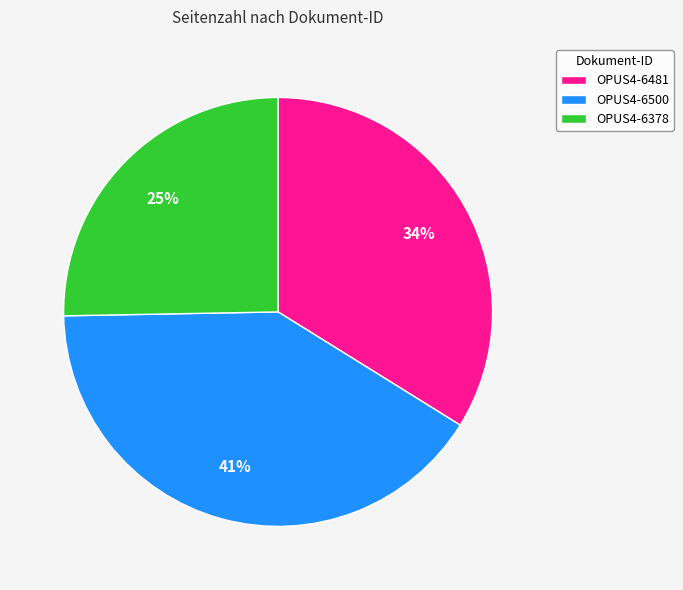

Which slice is the largest?

OPUS4-6500